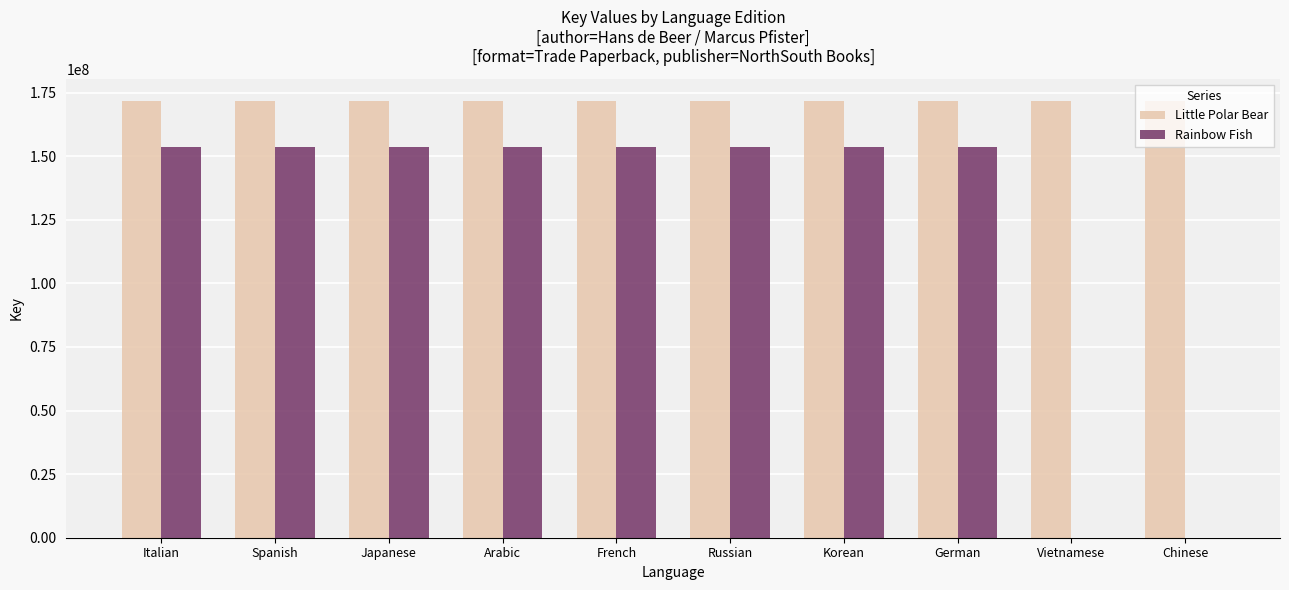

At which category is the sum across all series the highest?

Russian